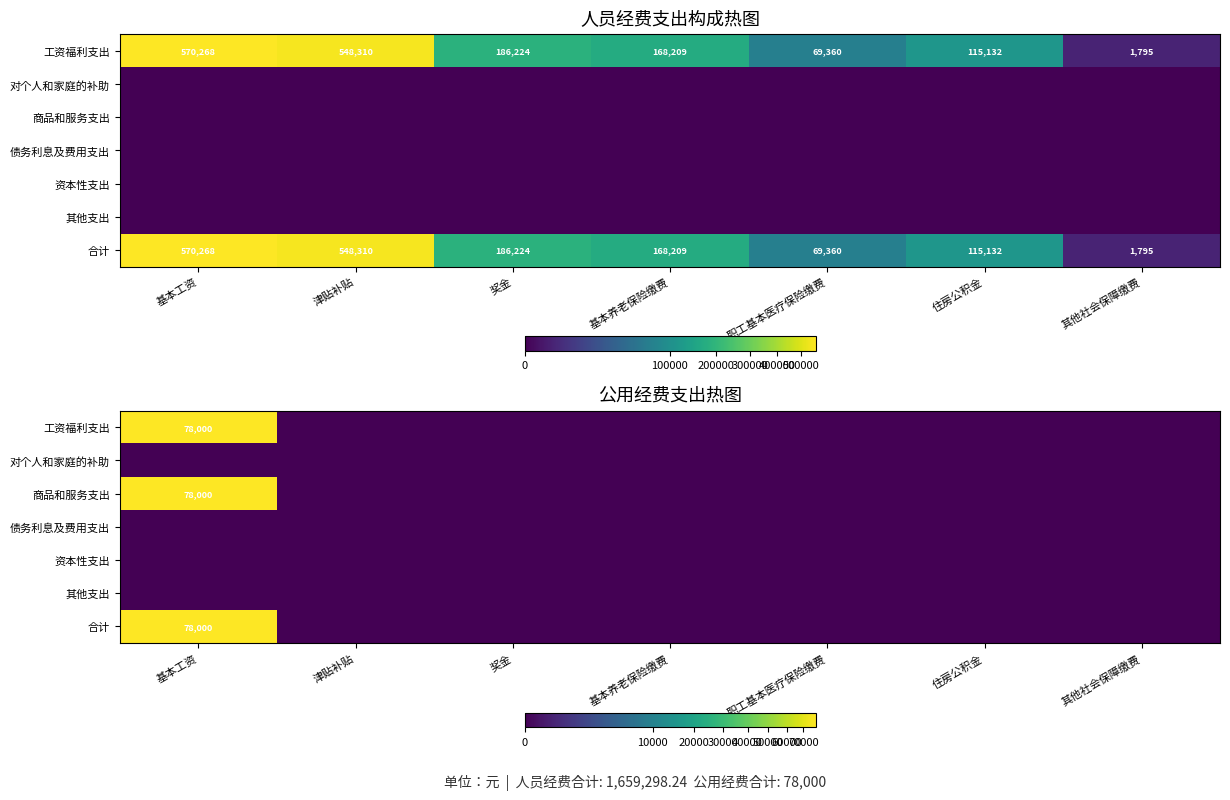

How many values in the 商品和服务支出 series exceed 0?

1